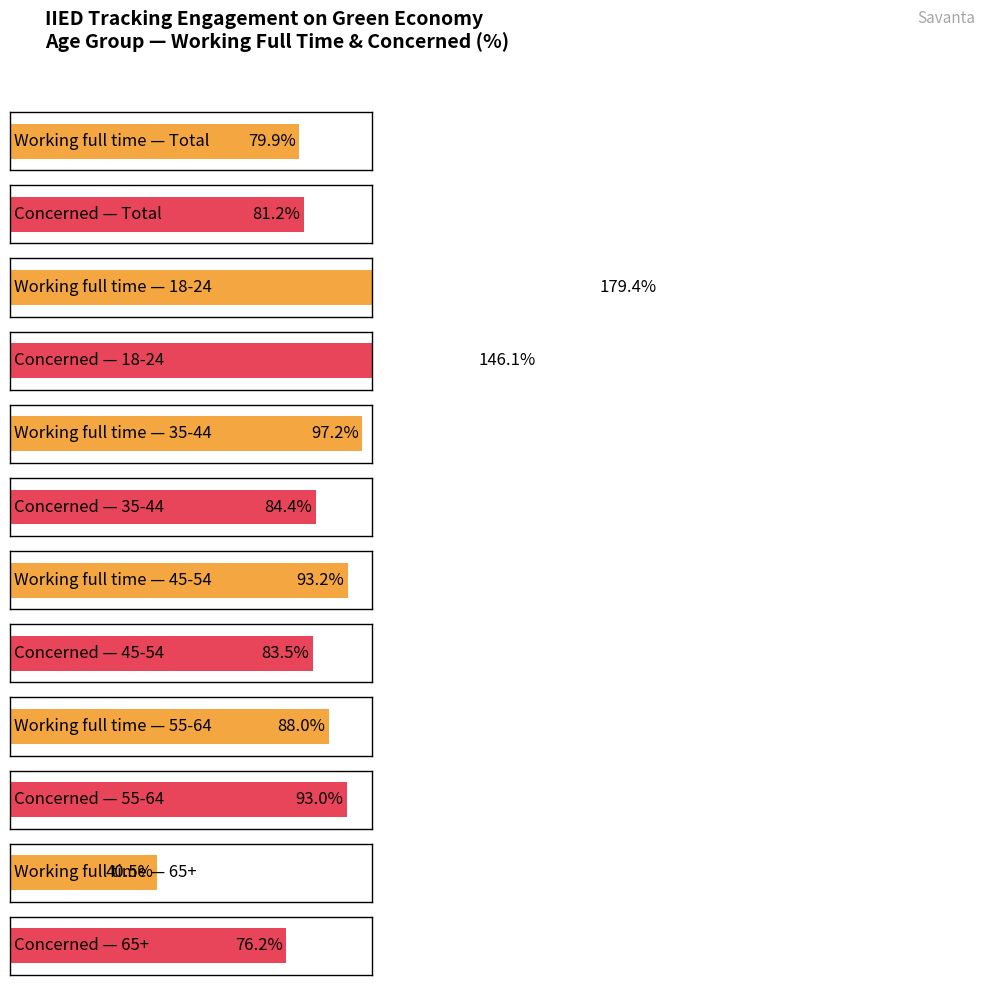

The value of Concerned at 55-64 is 232. True or false?

False